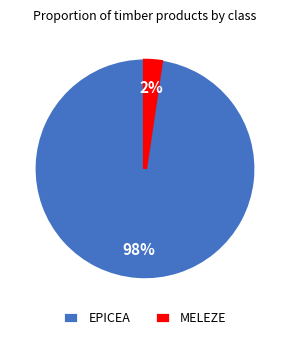

To the nearest percent, what is the average slice percentage?

50%